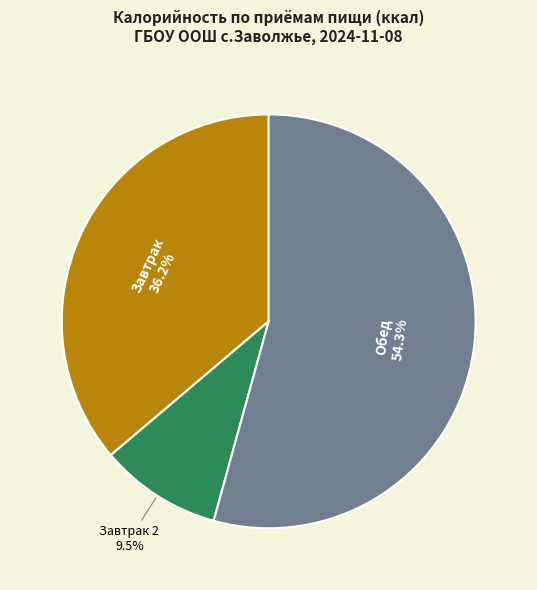

Approximately how many times larger is the value at Обед compared to Завтрак?

1.5